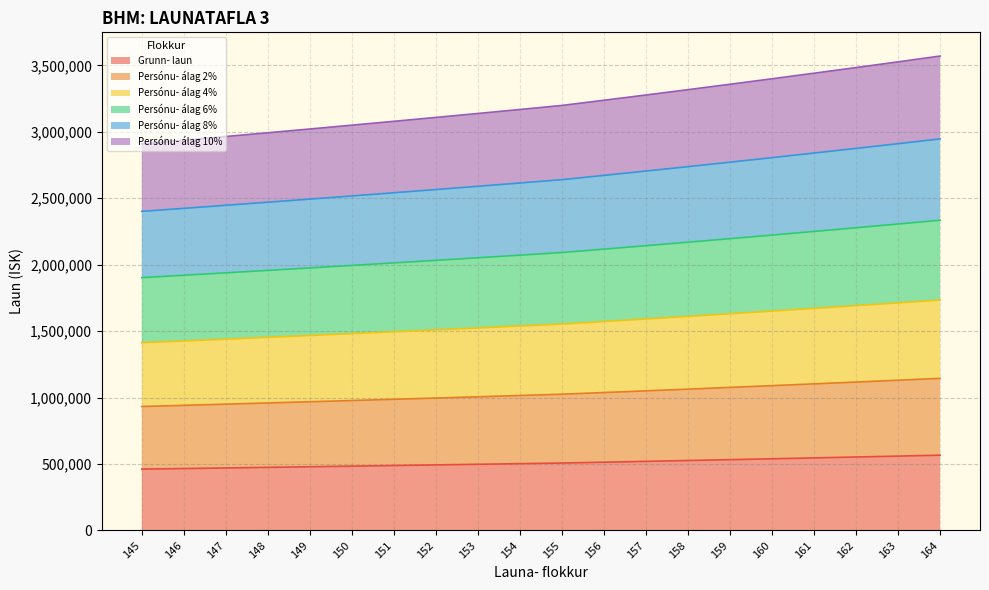

What is the difference between the highest and lowest values at 151?

2590025